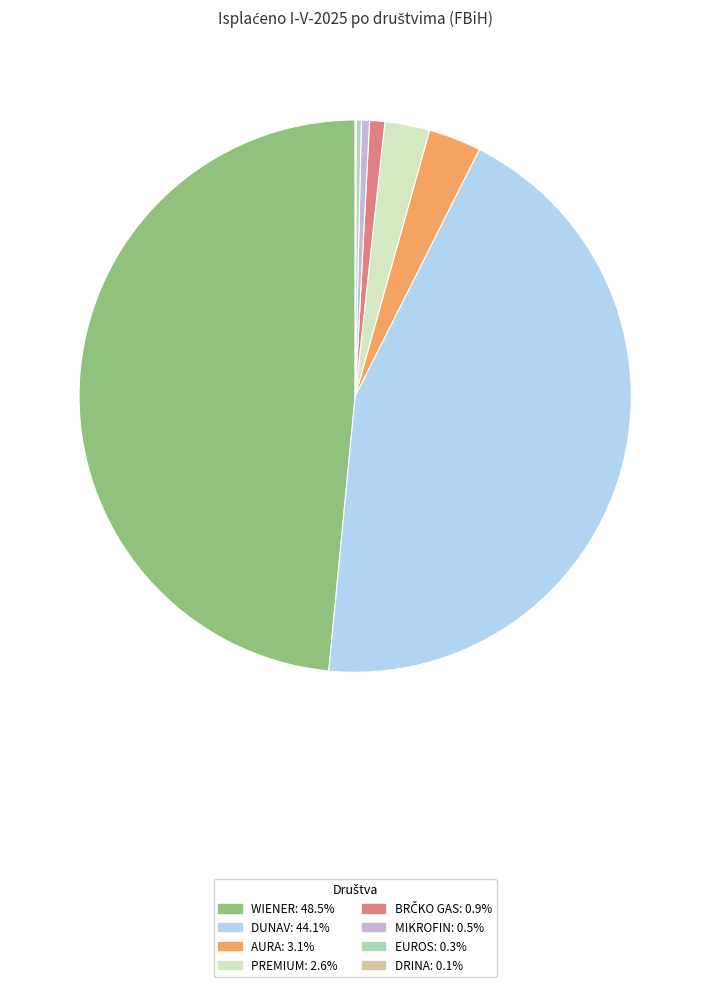

Is the sum of PREMIUM and WIENER greater than half?

Yes